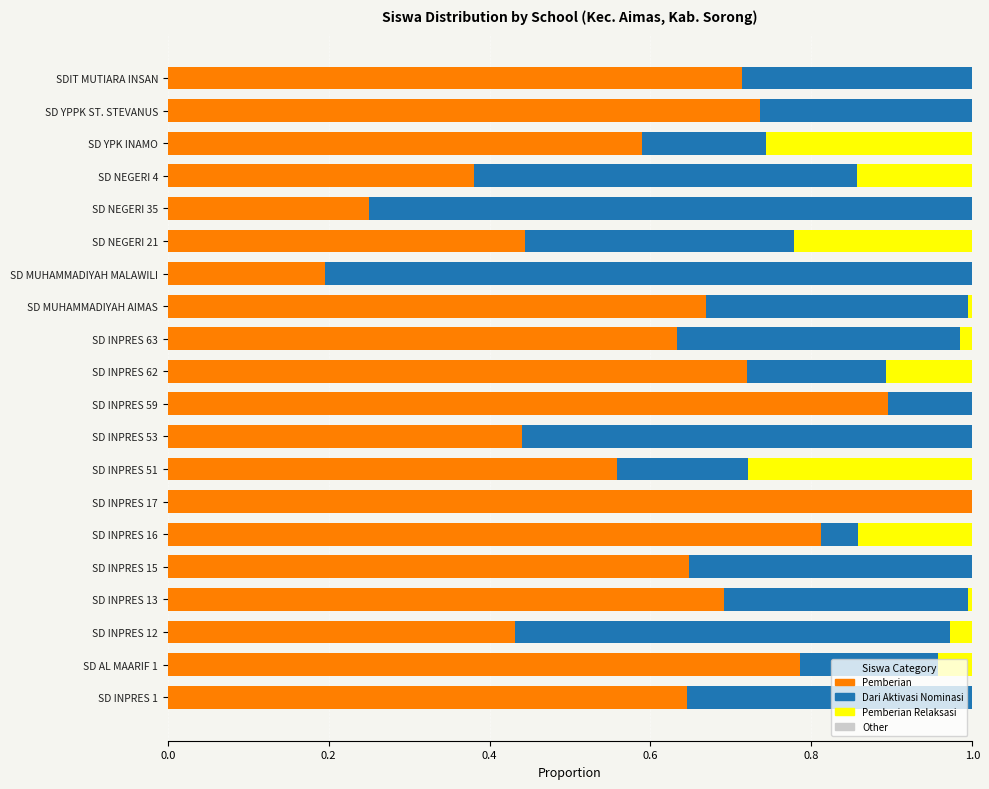

What is the total value across all series at SD INPRES 1?

1.0